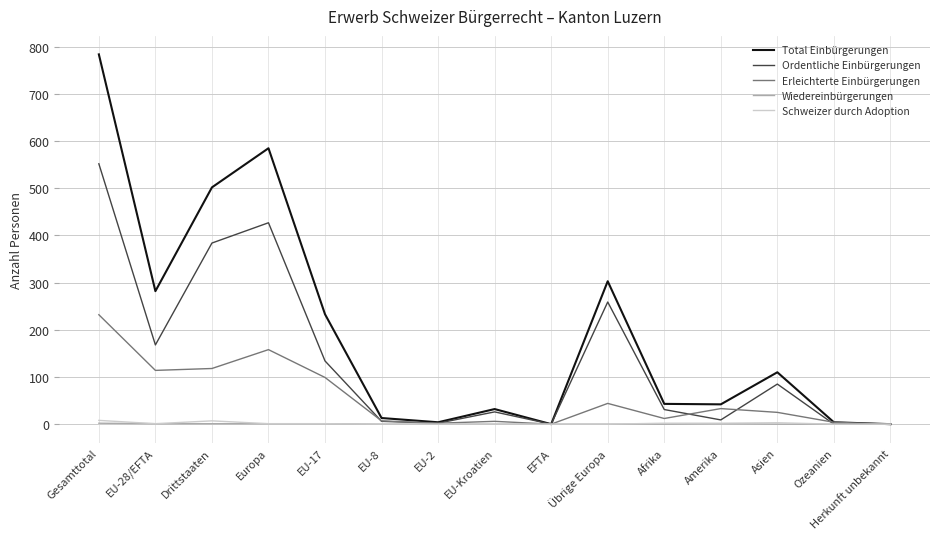

The Wiedereinbürgerungen series shows 1 at EU-17. True or false?

True